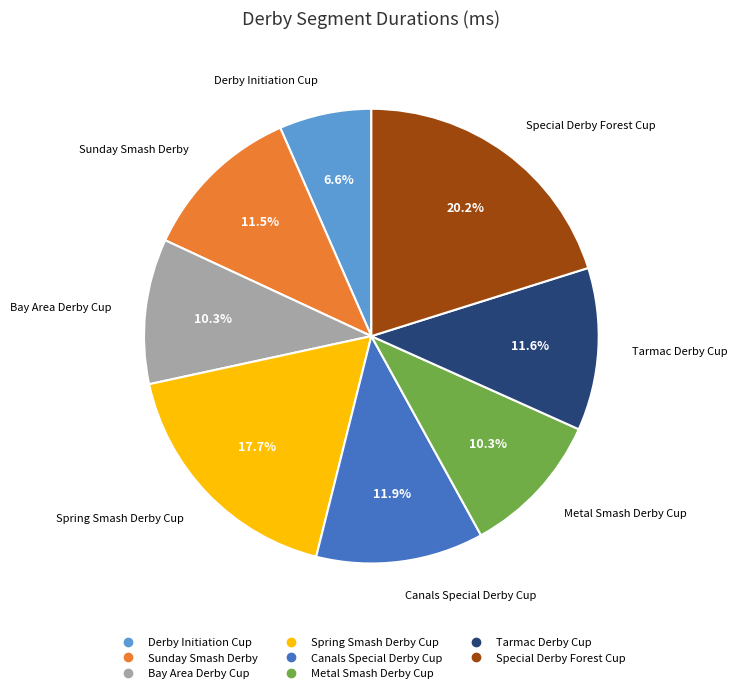

Which category has the smallest portion of the pie?

Derby Initiation Cup